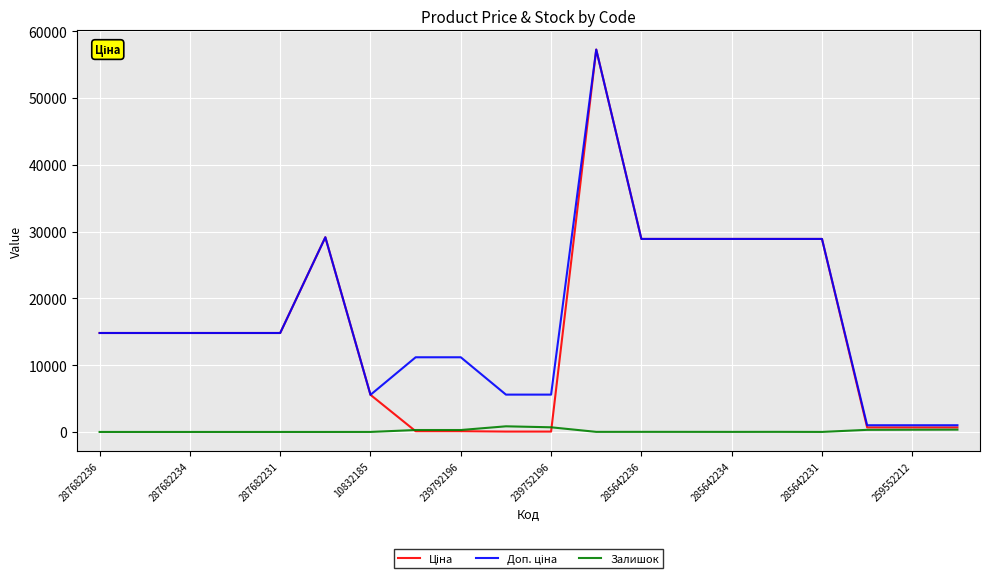

At which category is the sum across all series the highest?

11